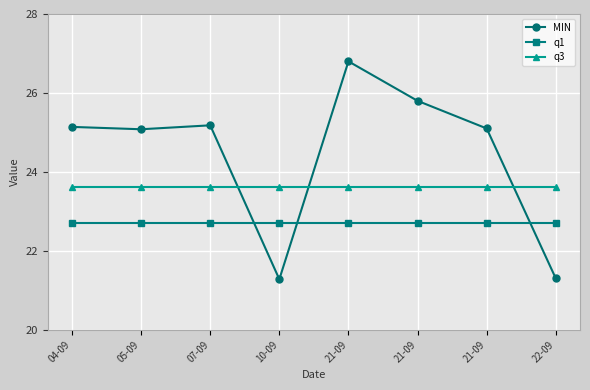

Which series changed the most between 05-09 and 21-09?

MIN